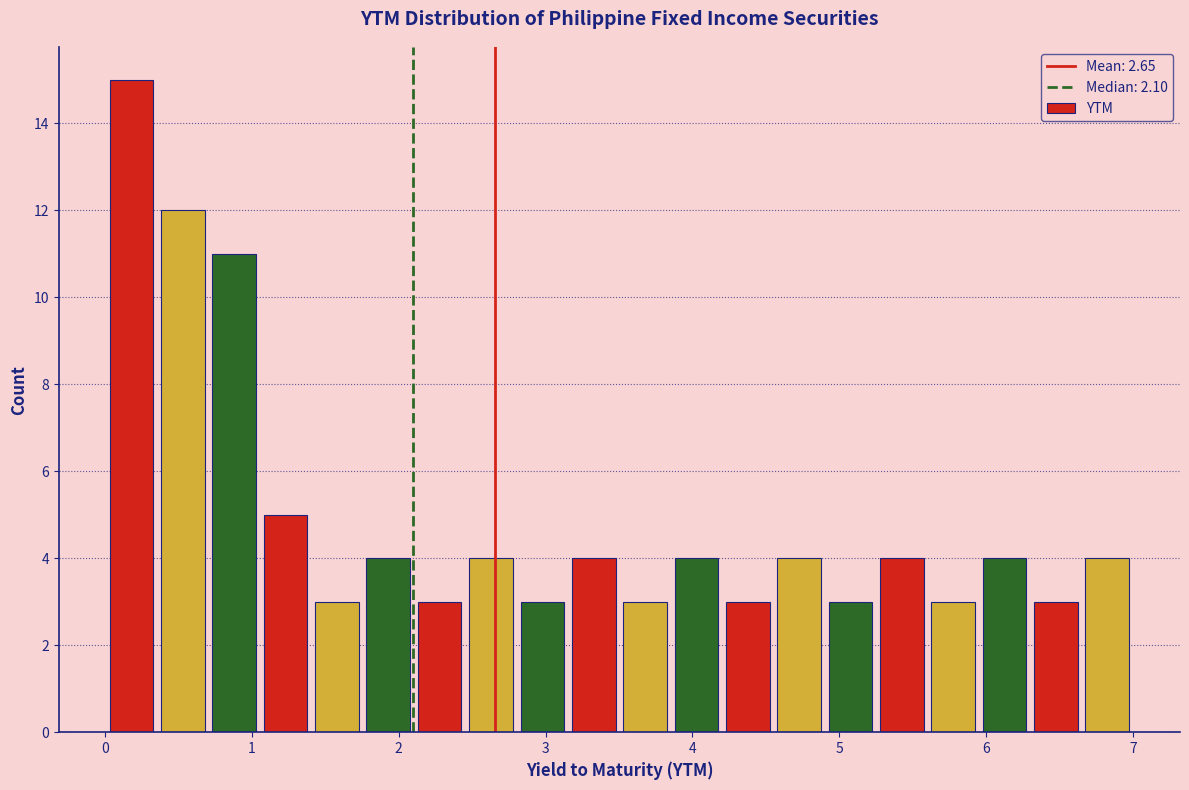

Read against the x-axis, roughly where is the centre of the tallest bar?

0.2